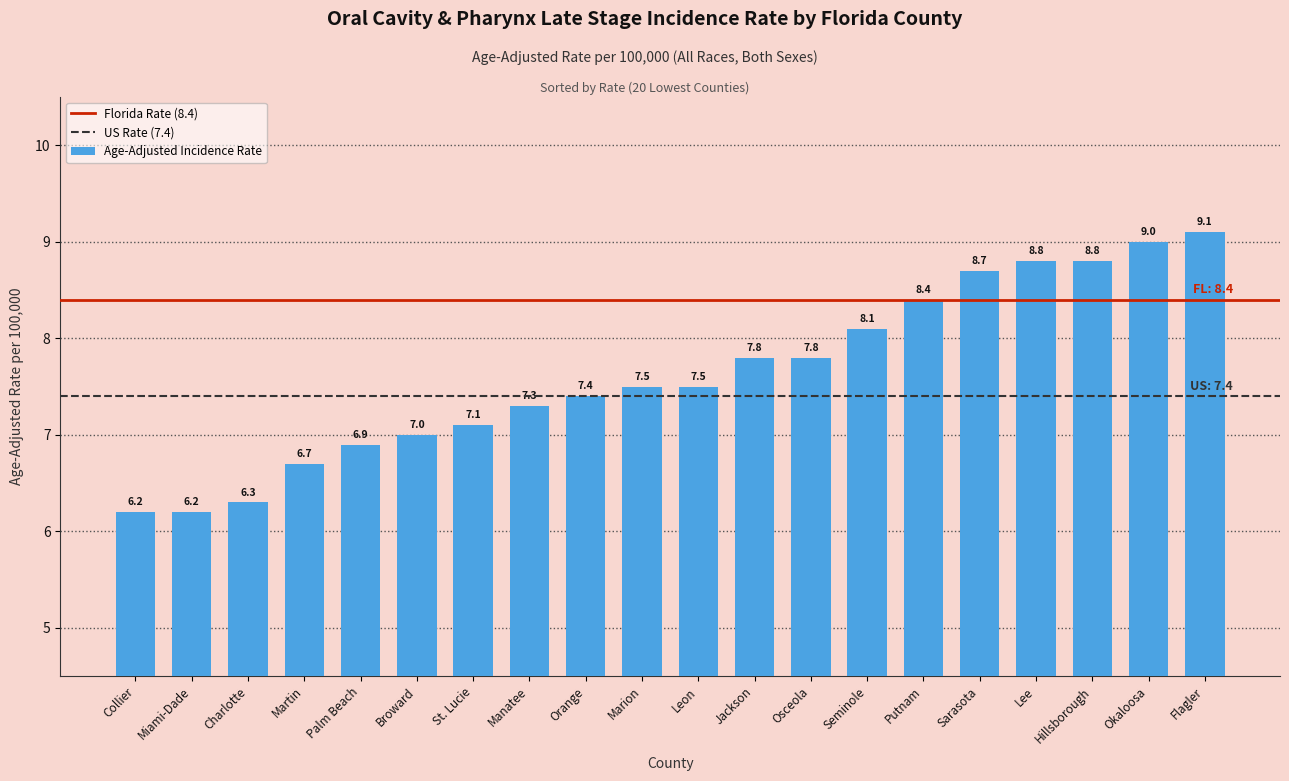

Where is the data nearest to the value 7?

Broward